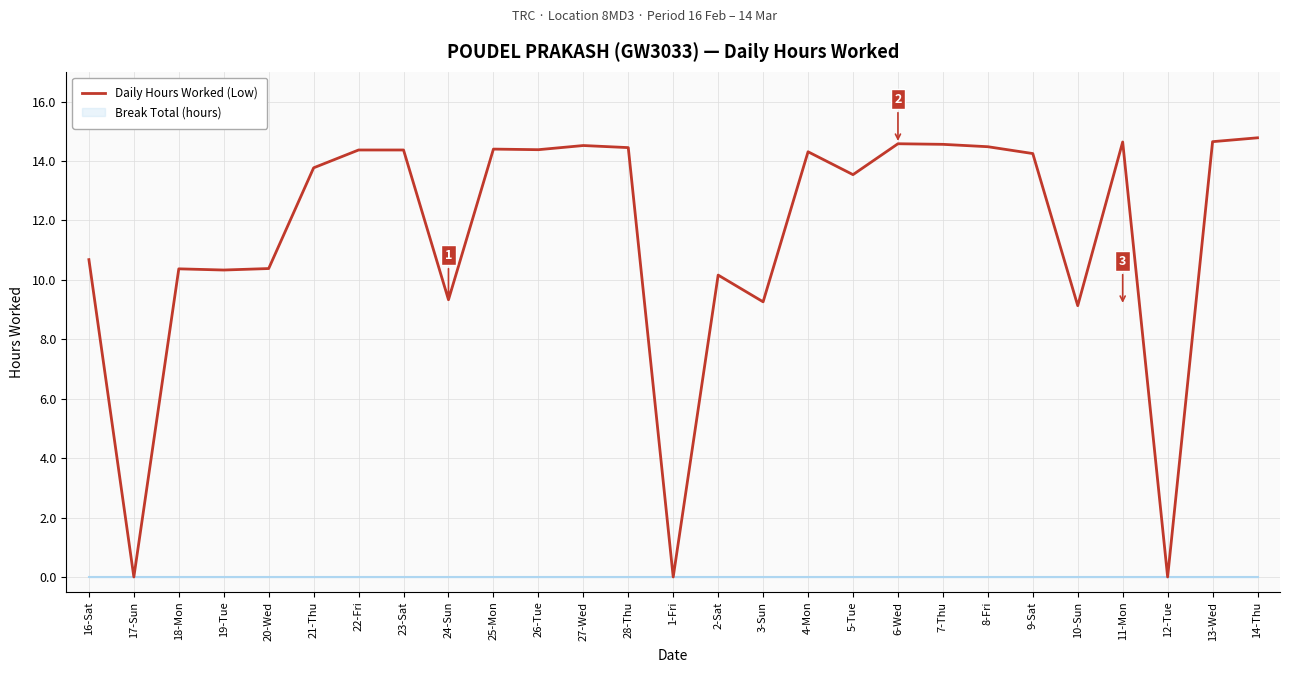

List the labels in order of value, largest first.

14-Thu, 13-Wed, 11-Mon, 6-Wed, 7-Thu, 27-Wed, 8-Fri, 28-Thu, 25-Mon, 26-Tue, 22-Fri, 23-Sat, 4-Mon, 9-Sat, 21-Thu, 5-Tue, 16-Sat, 20-Wed, 18-Mon, 19-Tue, 2-Sat, 24-Sun, 3-Sun, 10-Sun, 17-Sun, 1-Fri, 12-Tue